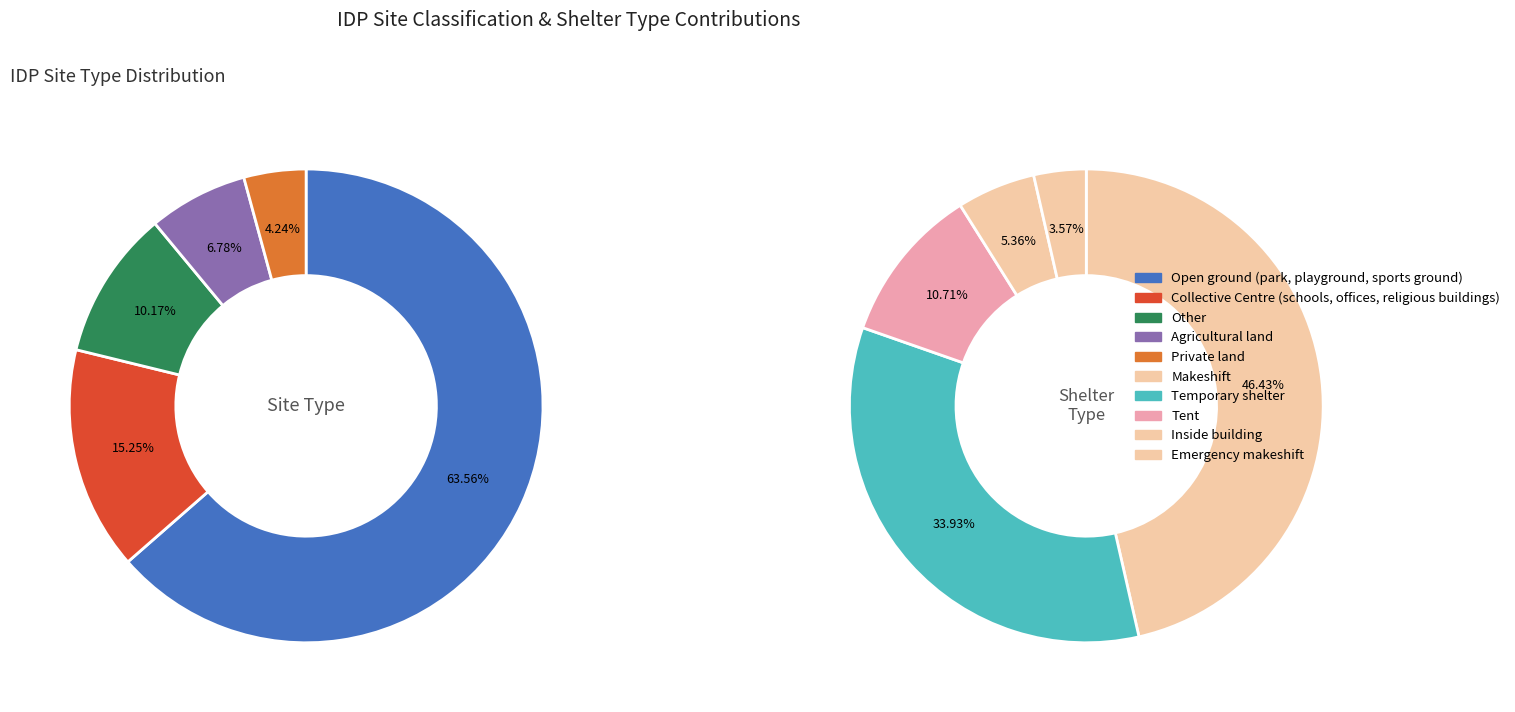

The Newly emerged slice represents 34% of the pie. True or false?

False